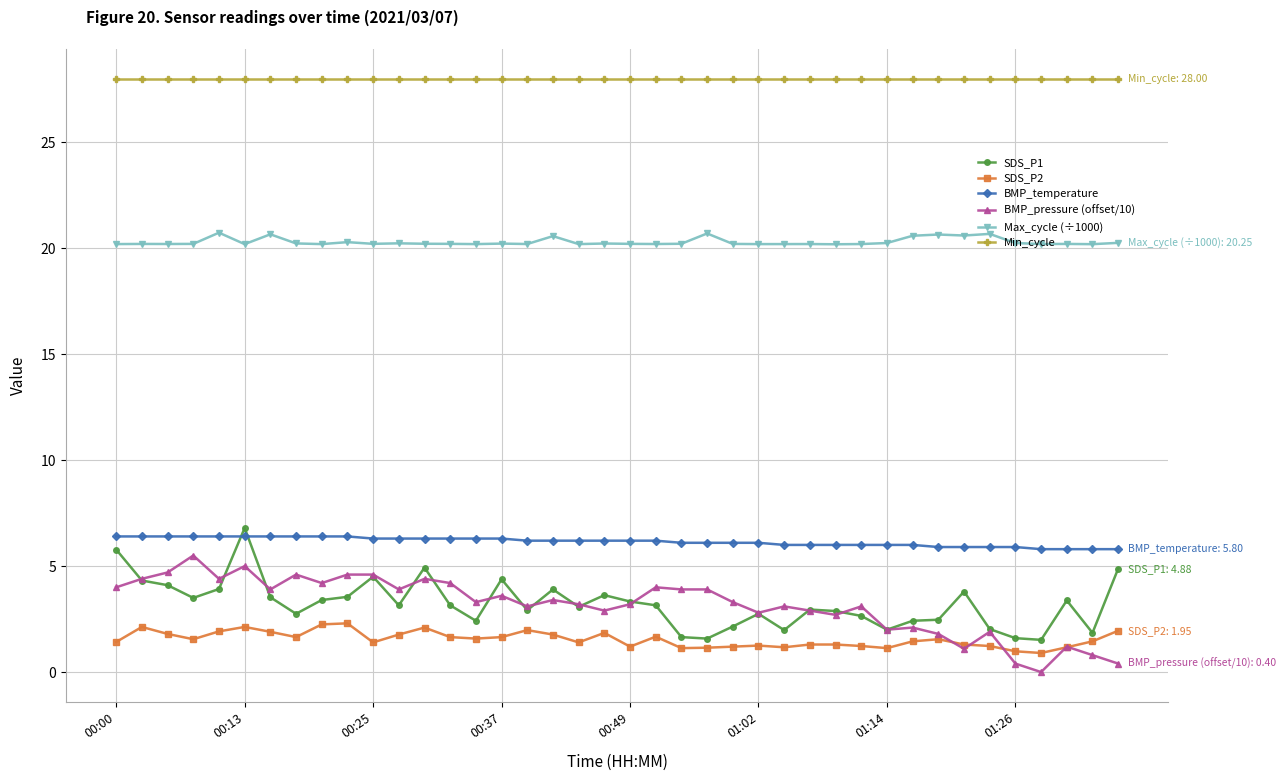

Which series has the largest total across all categories?

Min_cycle